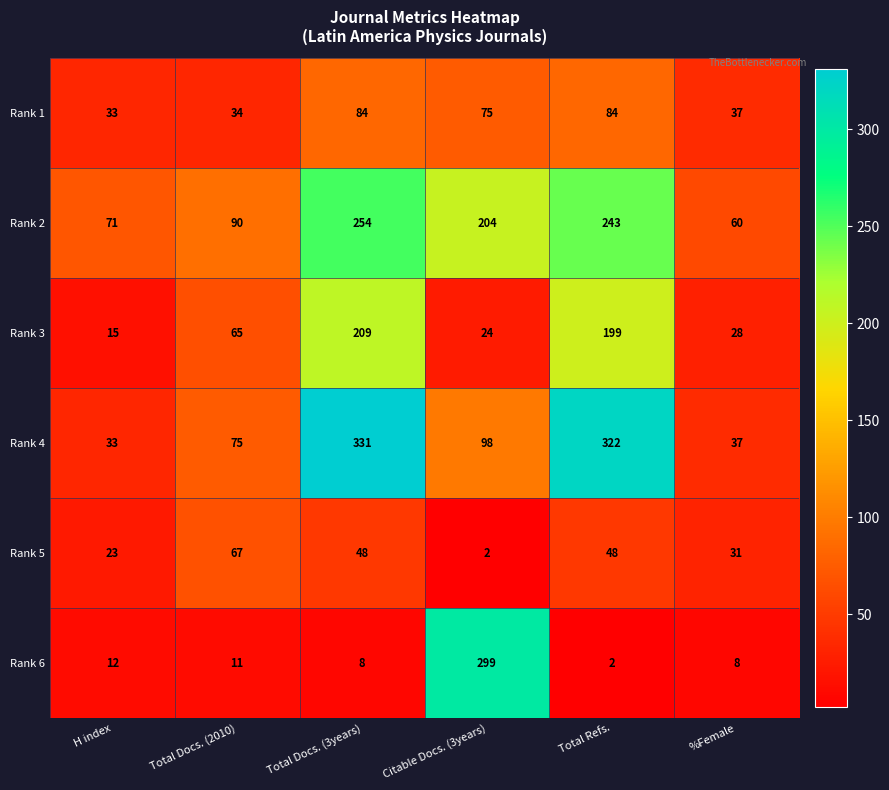

The value of Rank 5 at Total Docs. (2010) is 28. True or false?

False